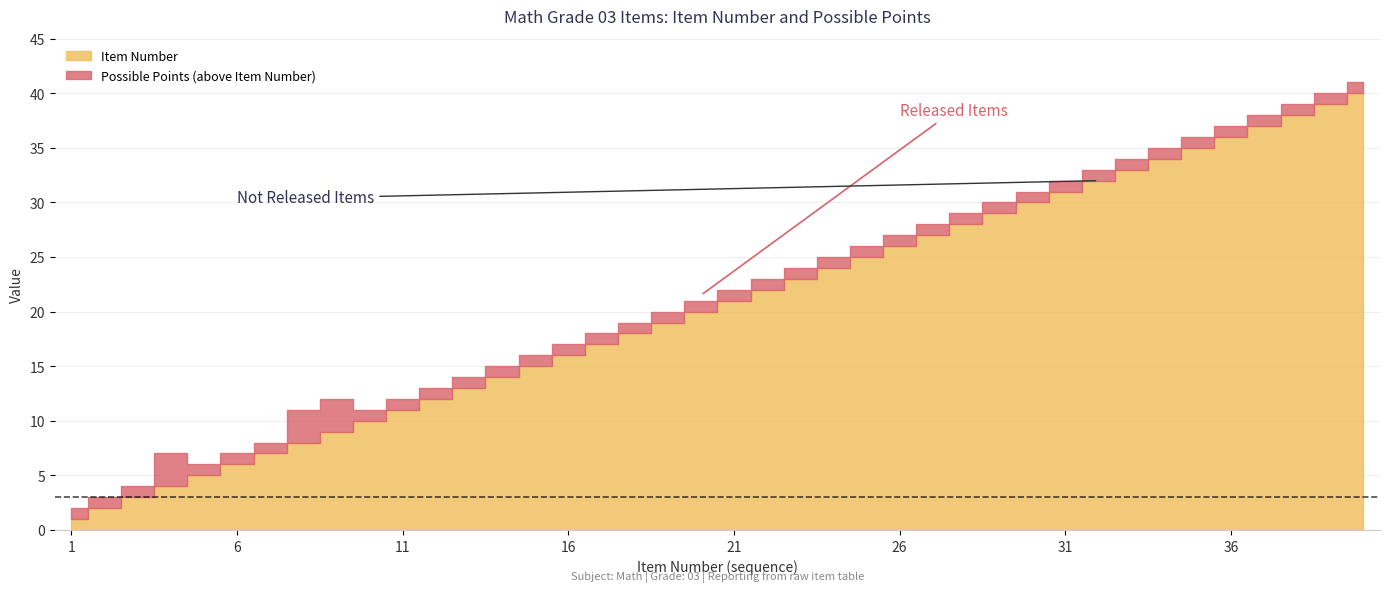

At which category does the chart reach its peak across all series?

40